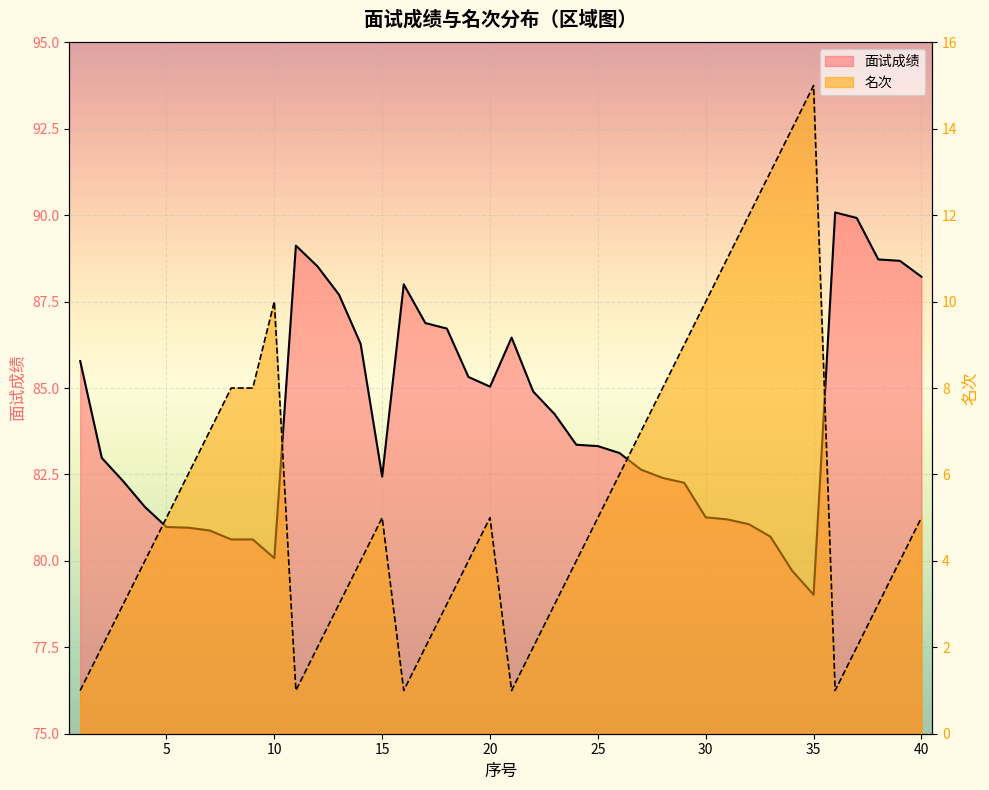

How many values in the 面试成绩 series are below 83?

19